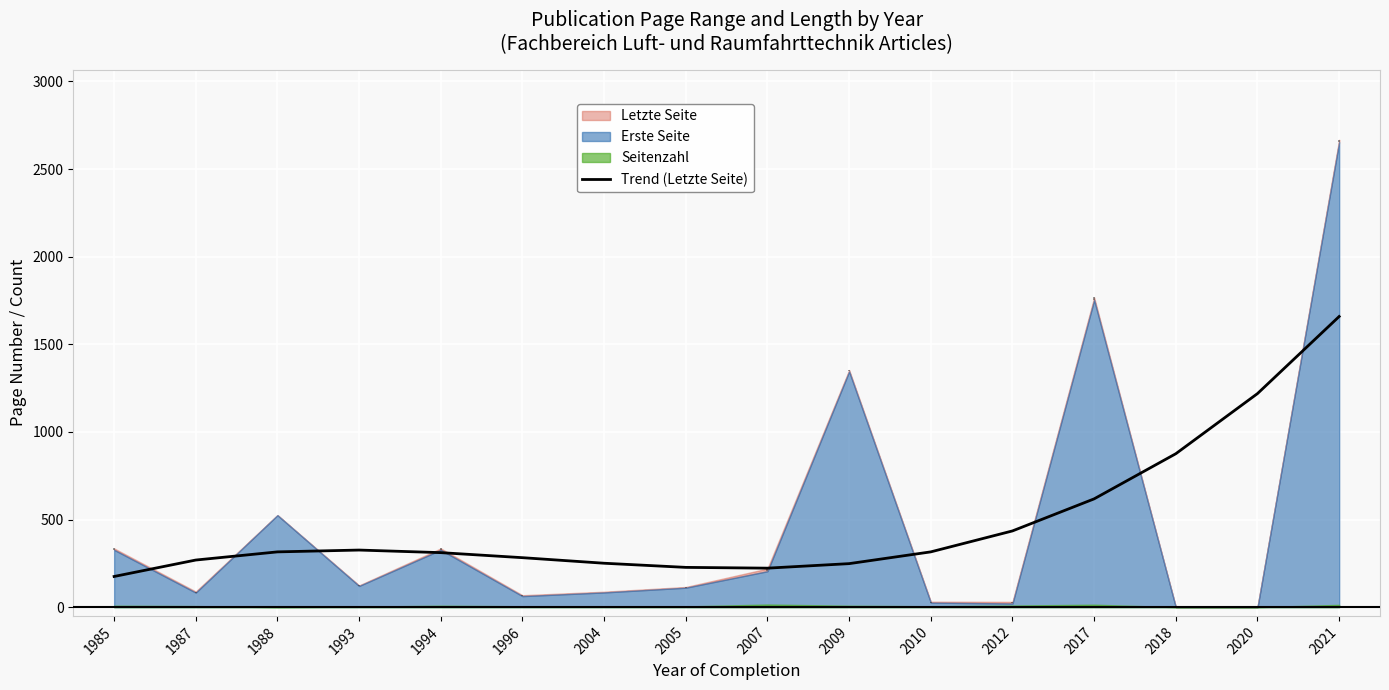

What is the value of the 10th point from the left?

248.3